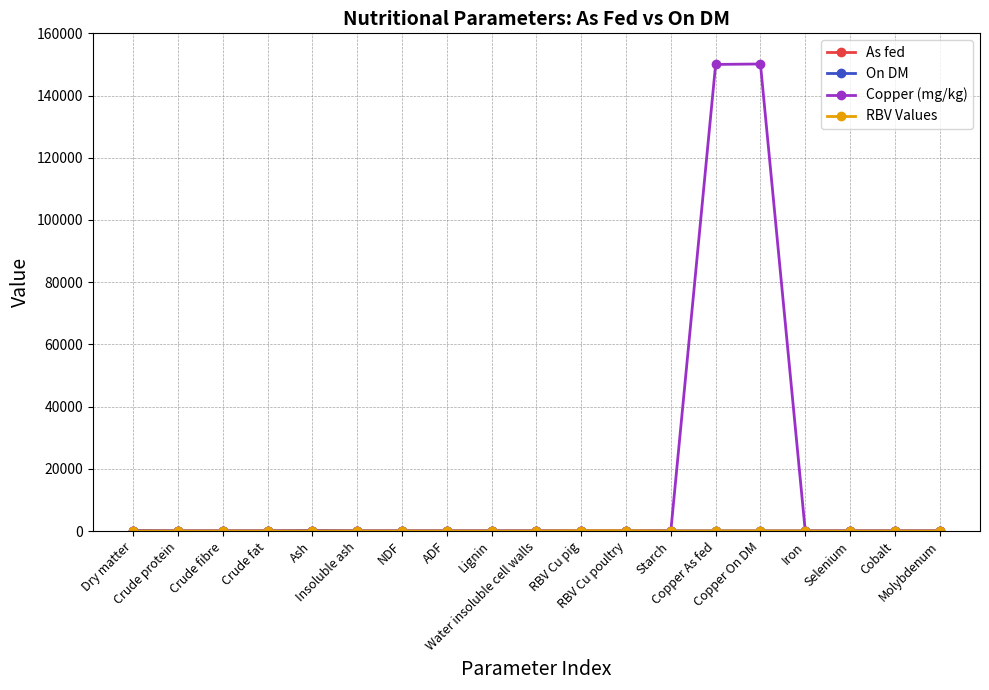

What is the maximum value shown in the chart?

150150.0